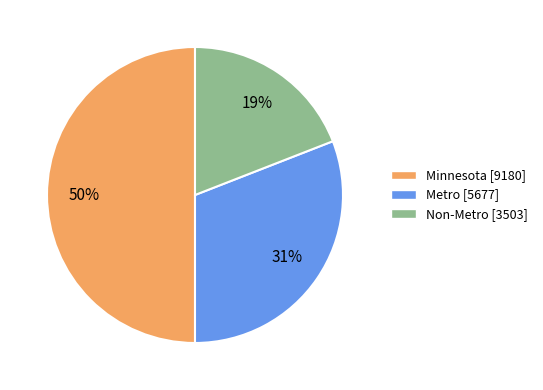

To the nearest percent, what portion does Minnesota represent?

50%